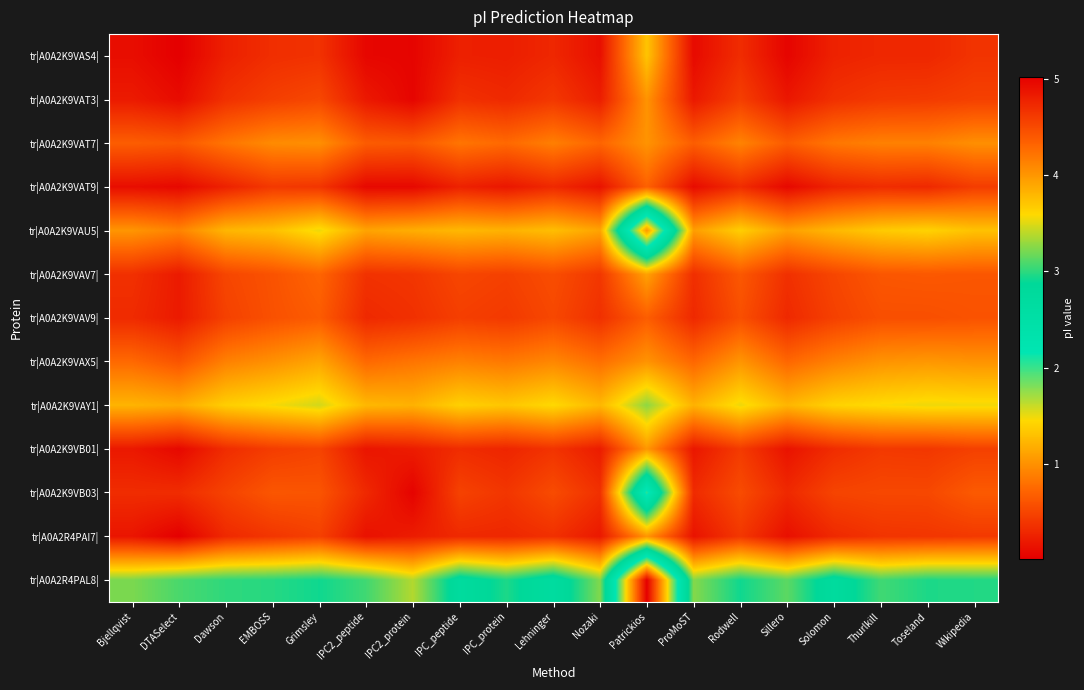

At which category is the sum across all series the highest?

DTASelect